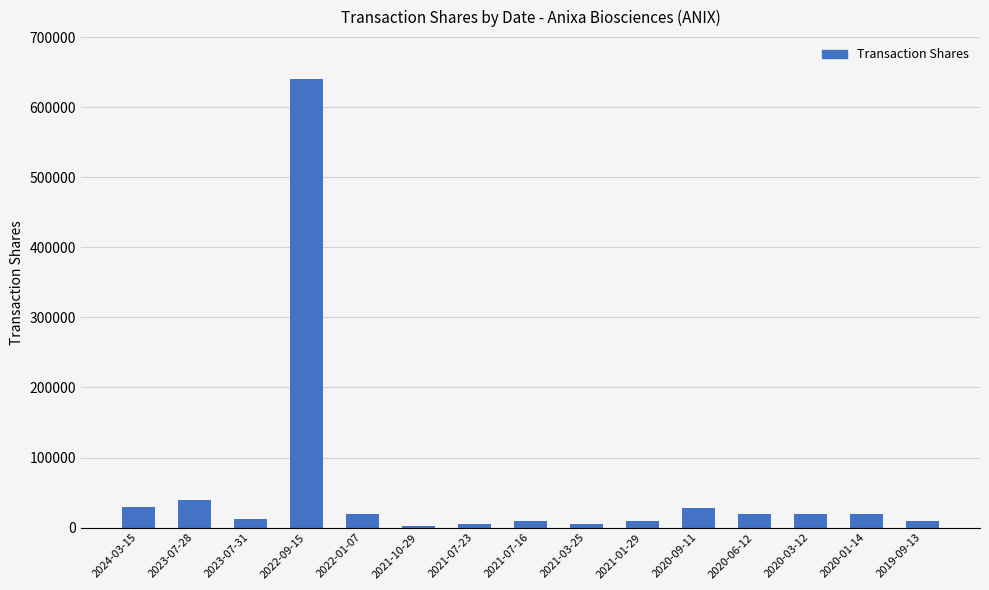

Approximately how many times larger is the value at 2020-01-14 compared to 2020-09-11?

0.7